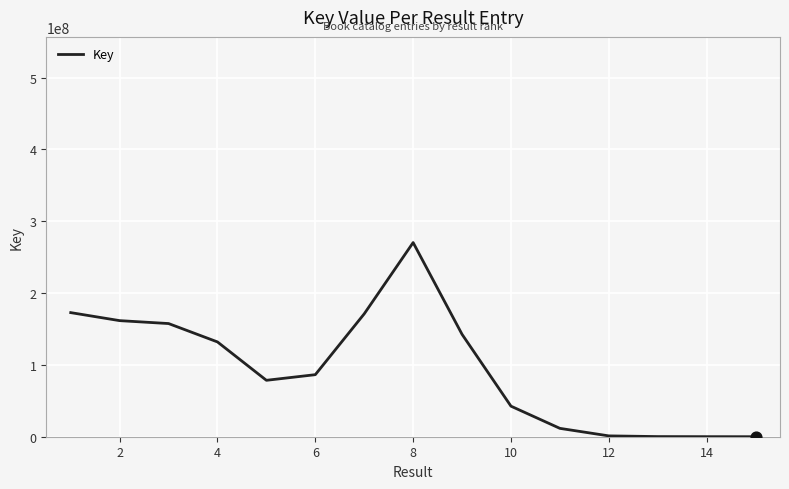

What is the change in value from 2 to 12?

-161448816